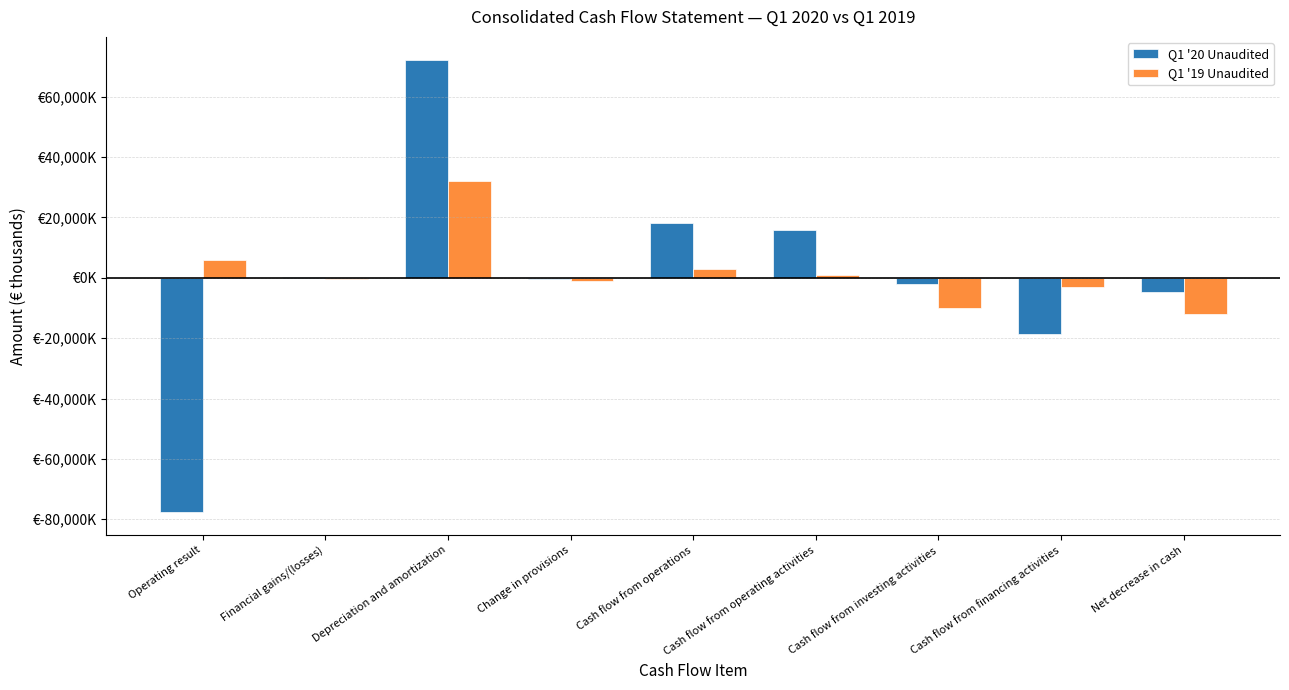

Which series changed the most between Operating result and Cash flow from operating activities?

Q1 '20 Unaudited